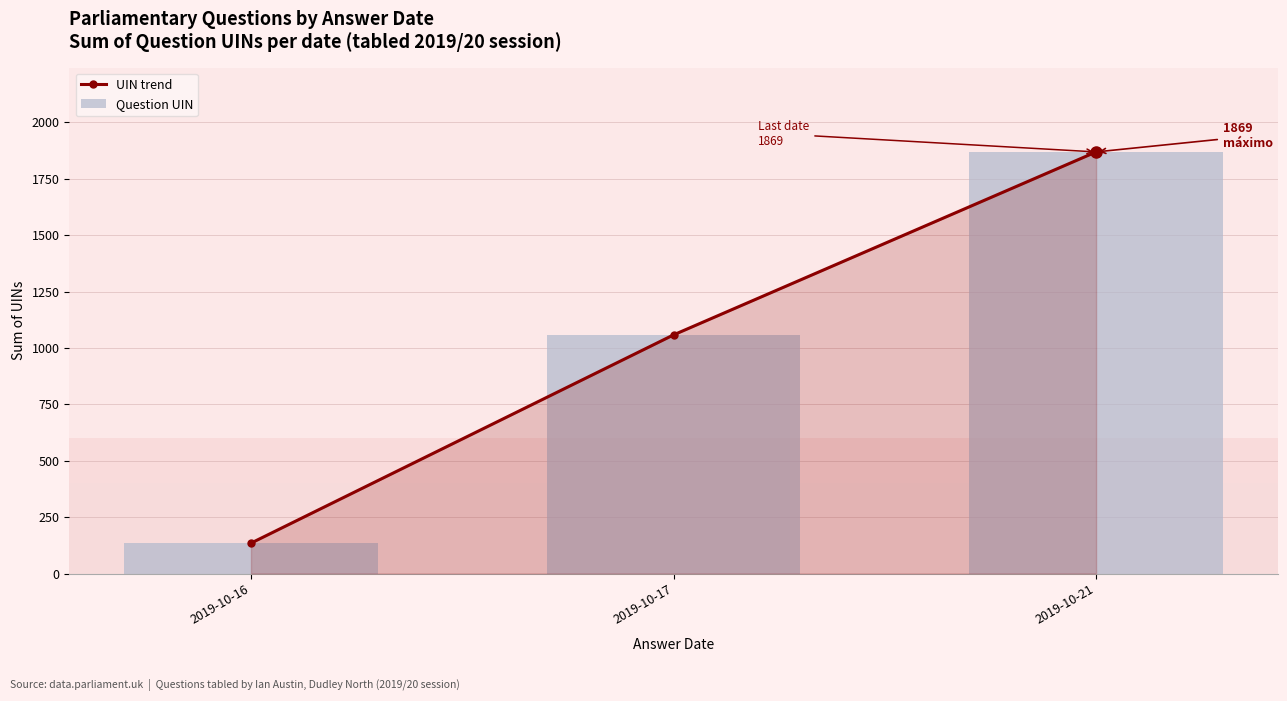

The UIN trend series shows 554 at 2019-10-17. True or false?

False